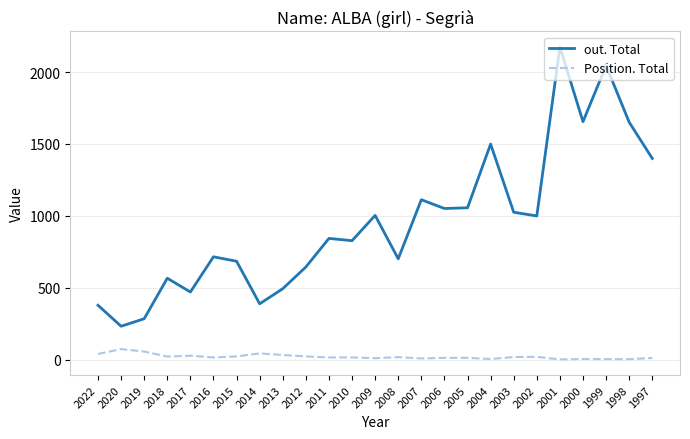

What is the approximate value of out. Total at 2010, to the nearest 10?

830